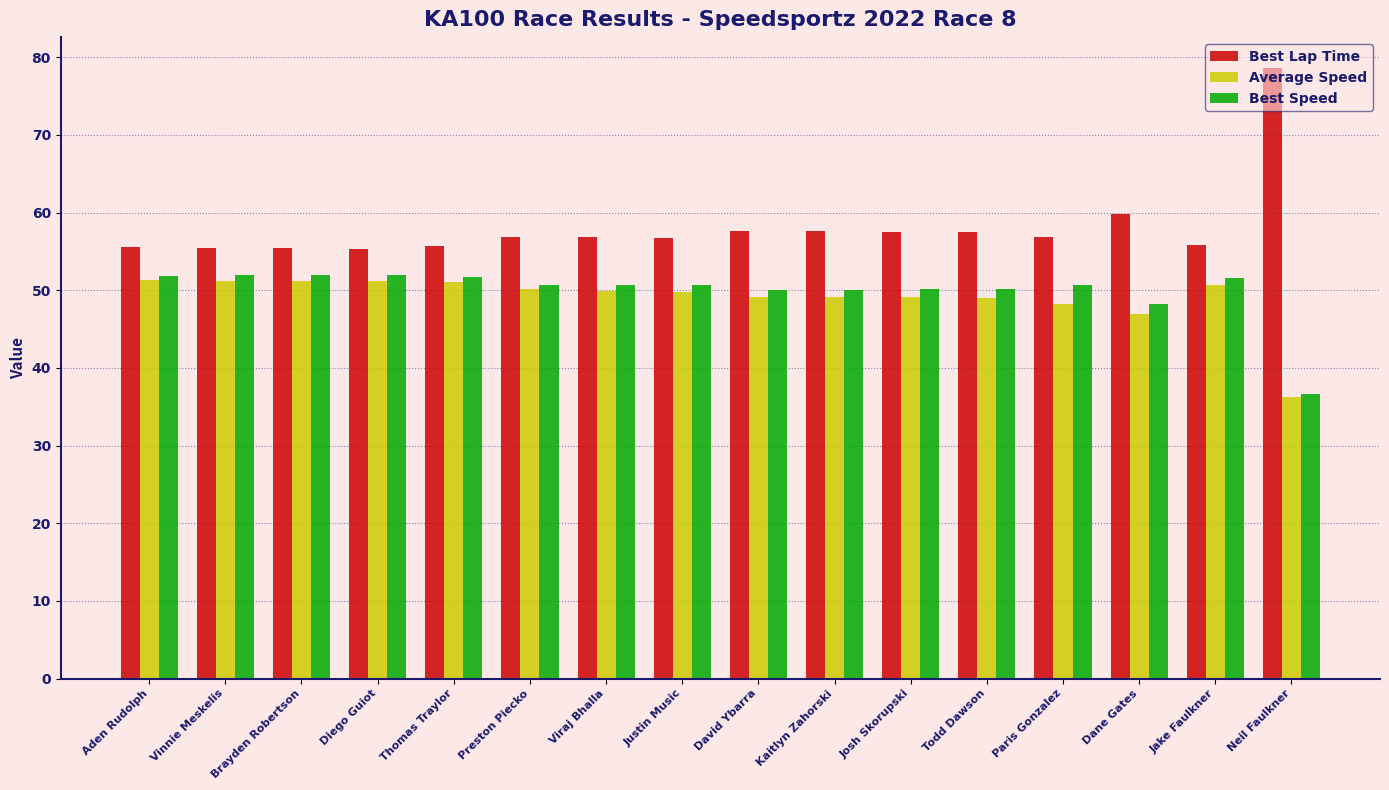

At which category does the chart reach its minimum across all series?

Neil Faulkner